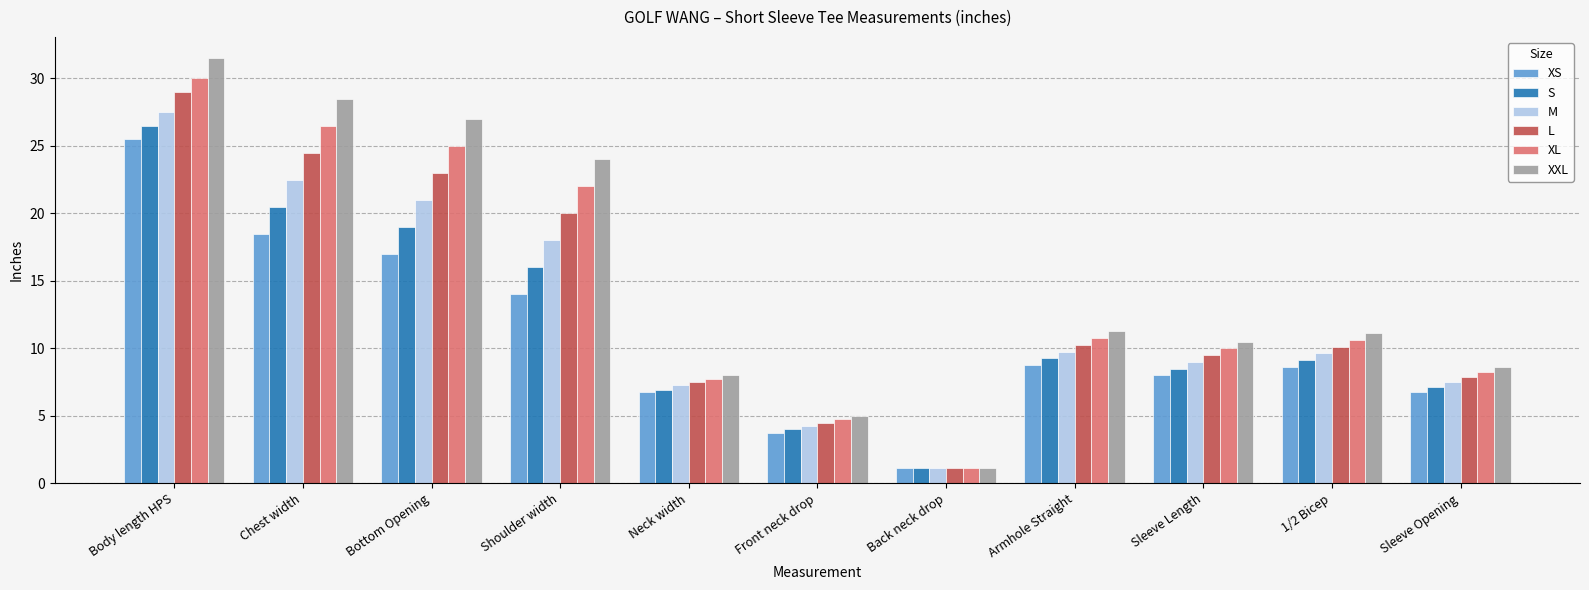

What is the sum of the XL values at Shoulder width and Back neck drop?

23.1